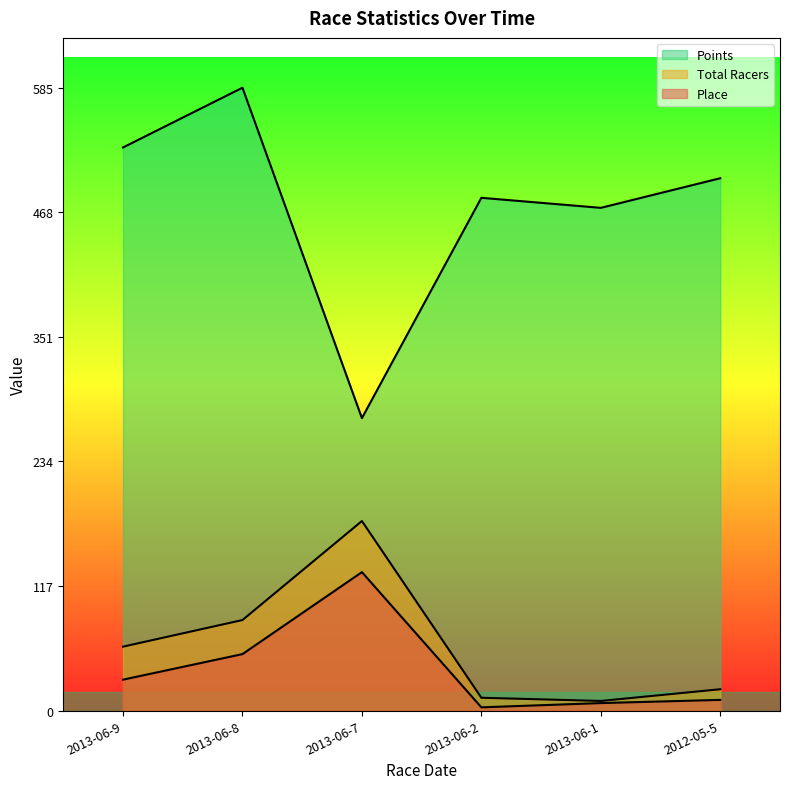

In Points, how many points are higher than both neighbors (excluding endpoints)?

2